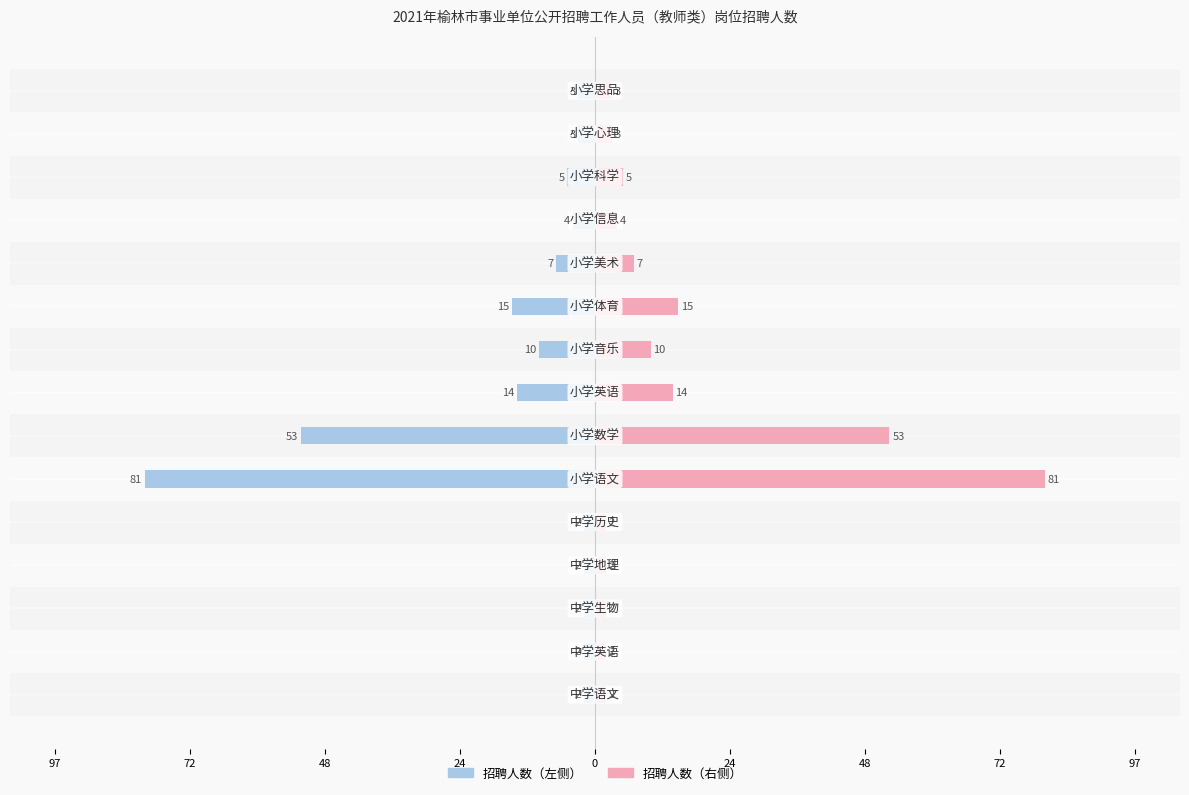

What is the lowest value of the 招聘人数（左） series?

-81